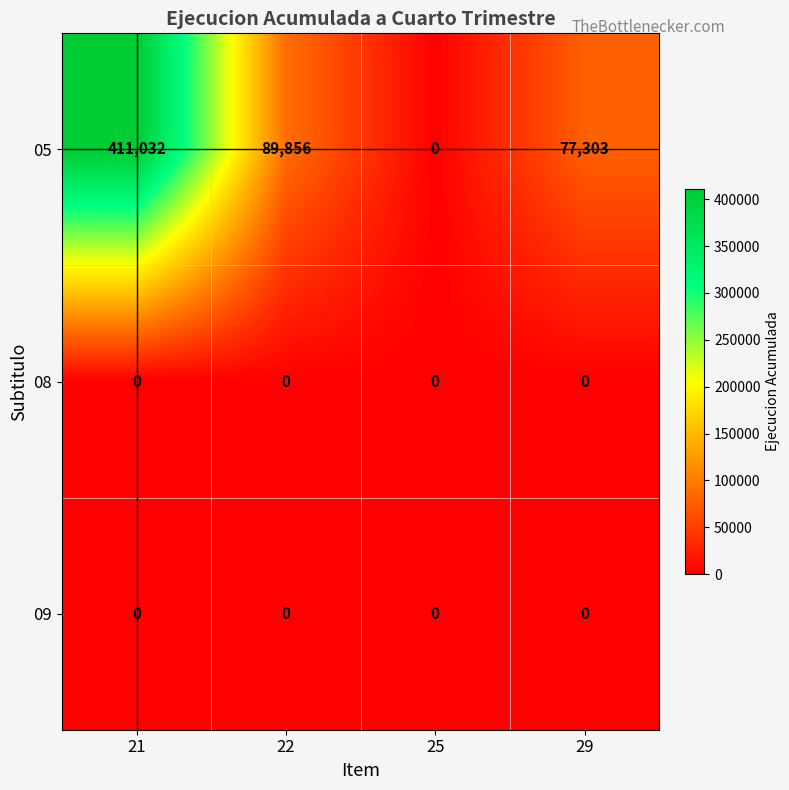

Which series has the largest total across all categories?

05